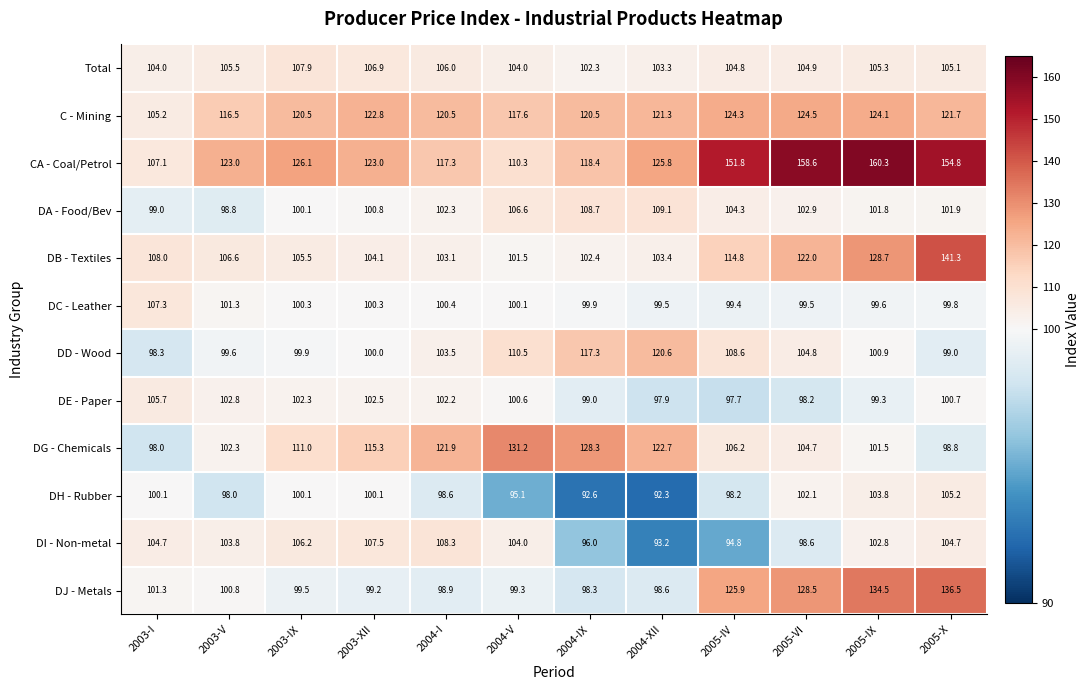

What is the sum of the DB - Textiles values at 2005-X and 2005-VI?

263.3